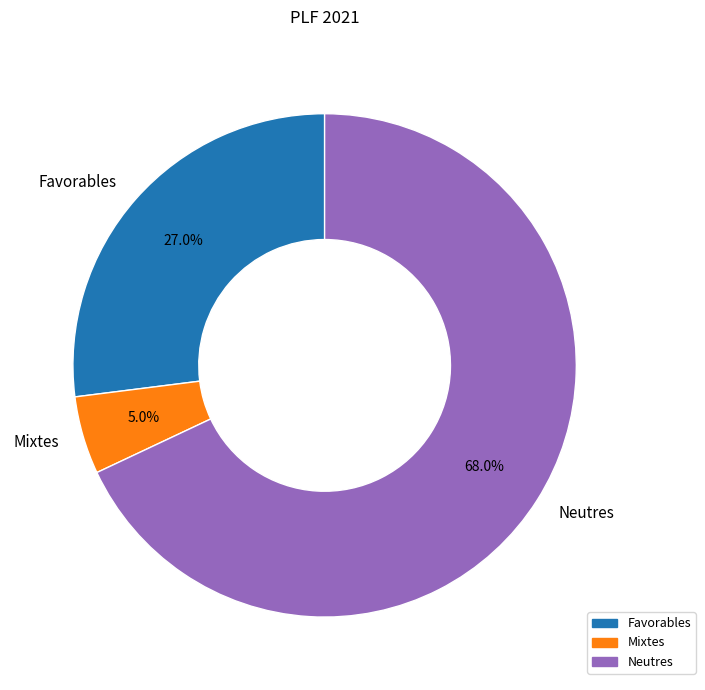

The Favorables slice represents 35% of the pie. True or false?

False